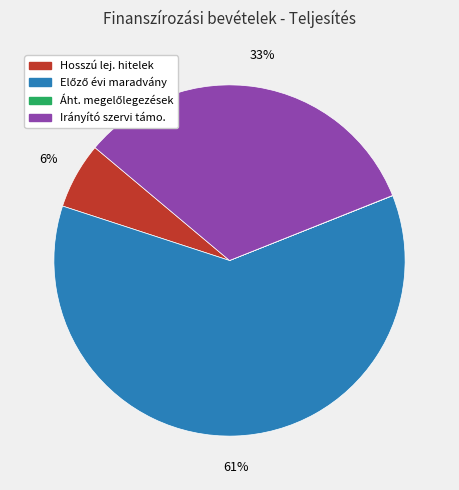

Combined, do Hosszú lej. hitelek and Irányító szervi támo. account for over 50%?

No